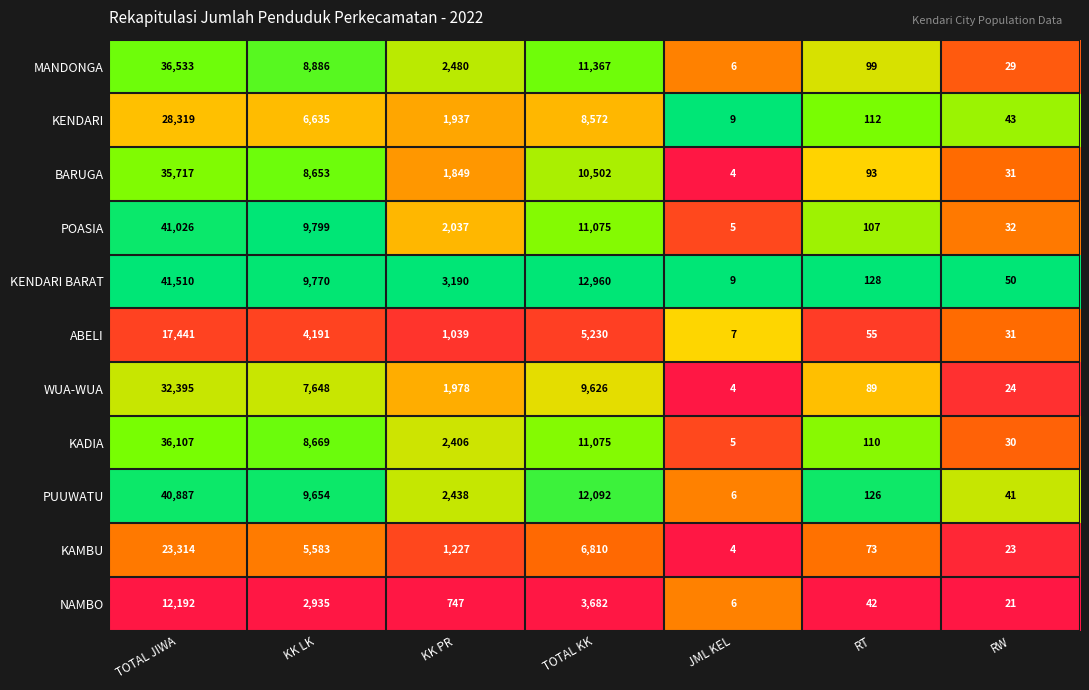

Is the value of KENDARI at TOTAL KK greater than the value of ABELI at KK LK?

Yes